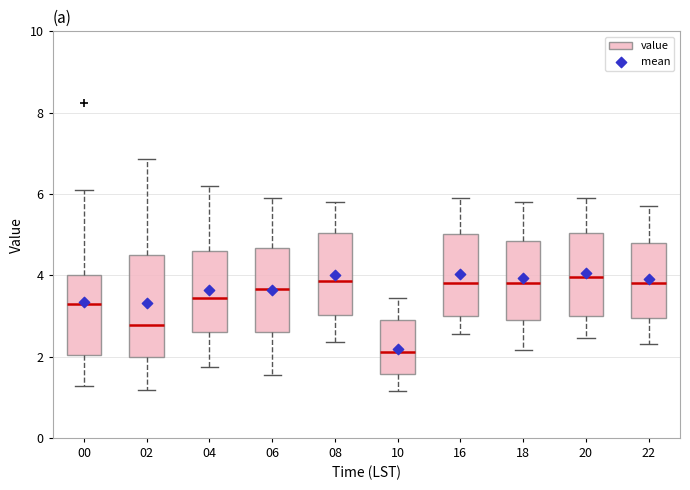

Which box is the tallest, from its lower edge to its upper edge?

02